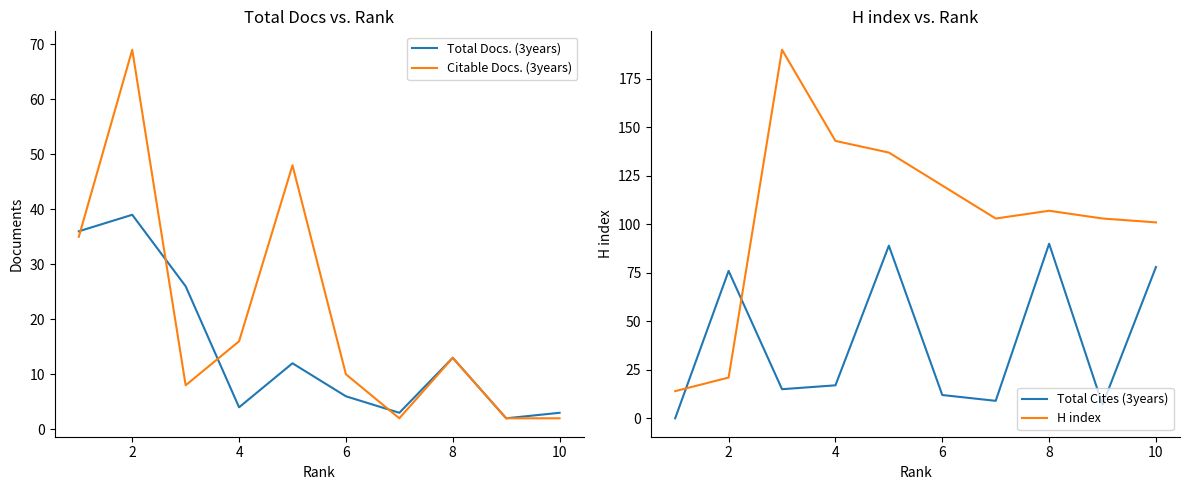

Is it true that Citable Docs. (3years) equals 25 at 2?

False